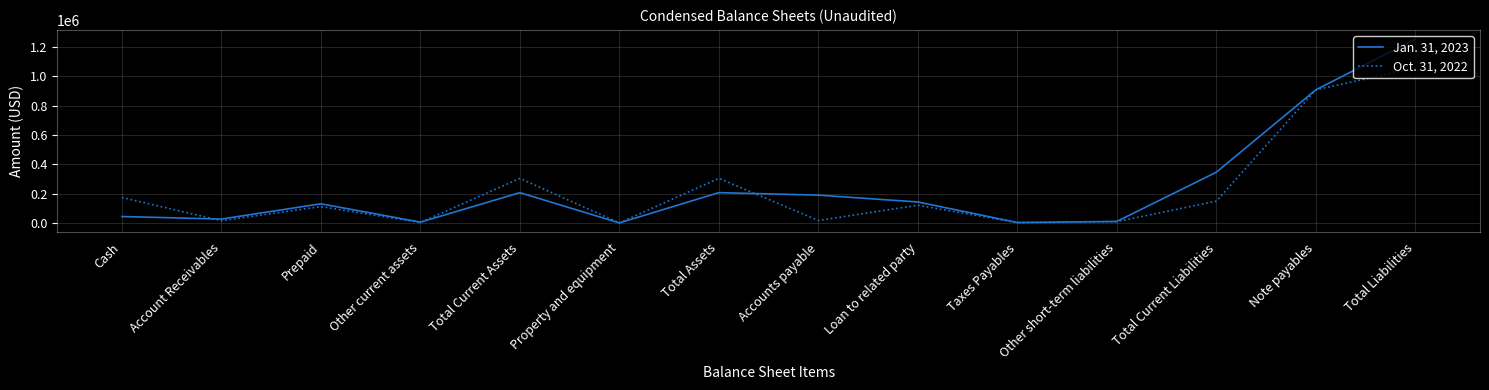

What is the difference between the Jan. 31, 2023 values at Total Current Assets and Loan to related party?

63490